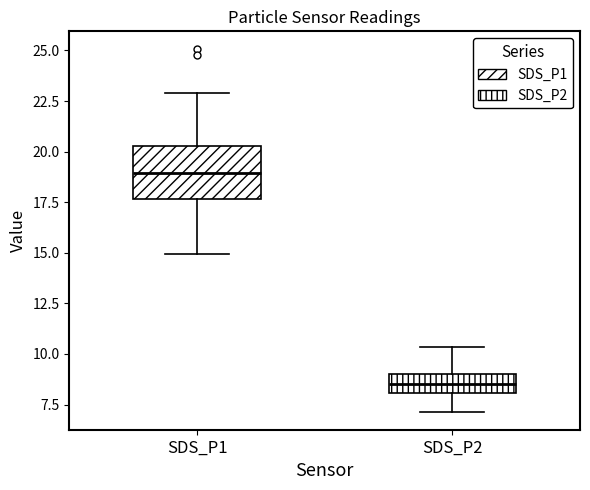

Which box has the highest median line?

SDS_P1